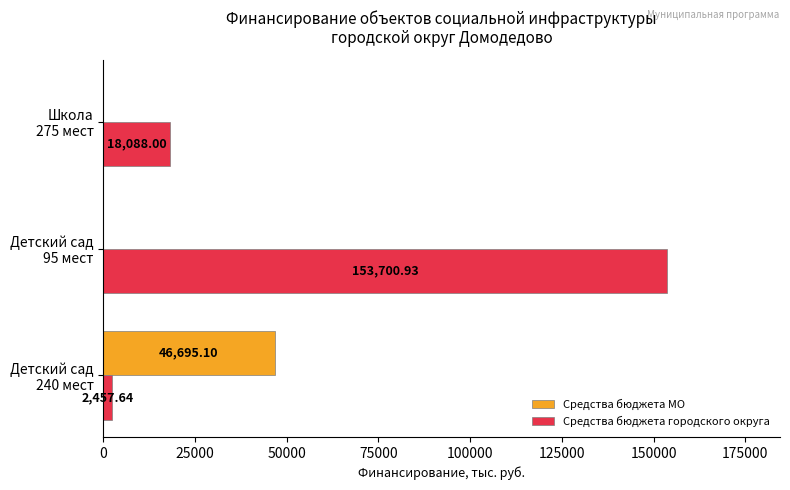

Which series has the largest total across all categories?

Средства бюджета городского округа